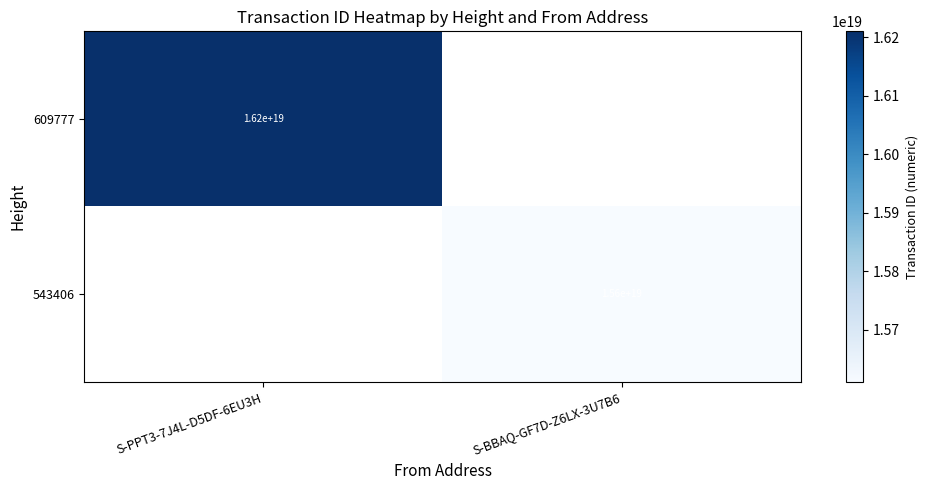

True or false: 543406 has a value of 21065876070767267840.0 at S-BBAQ-GF7D-Z6LX-3U7B6.

False